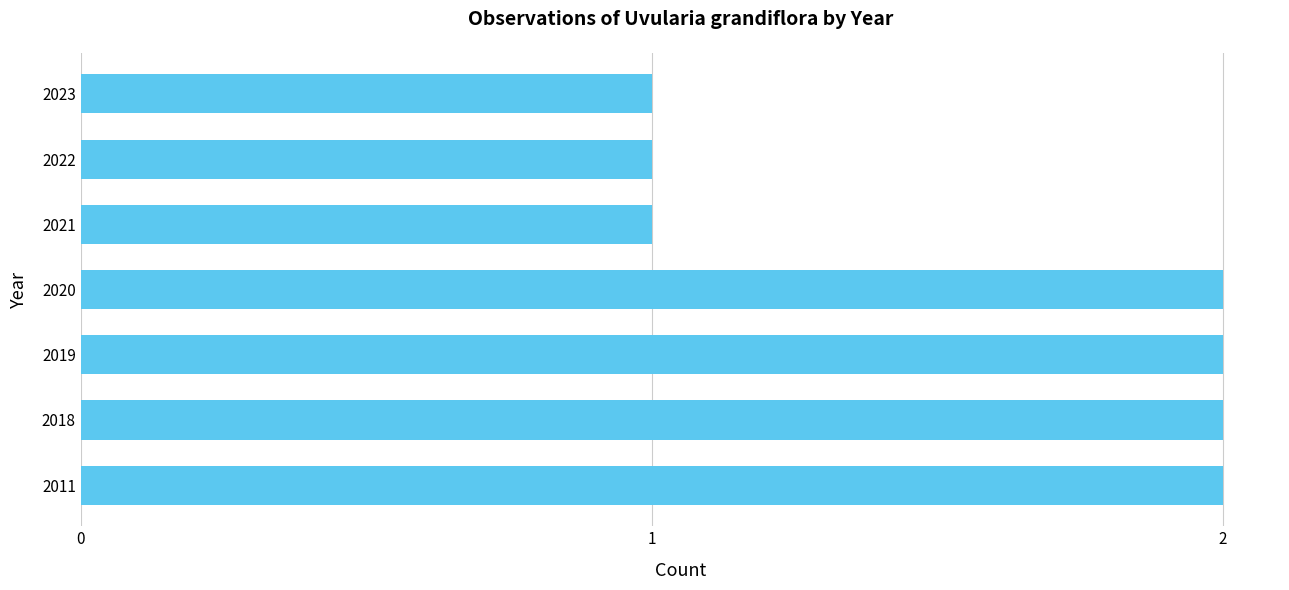

How many values are below 2?

3